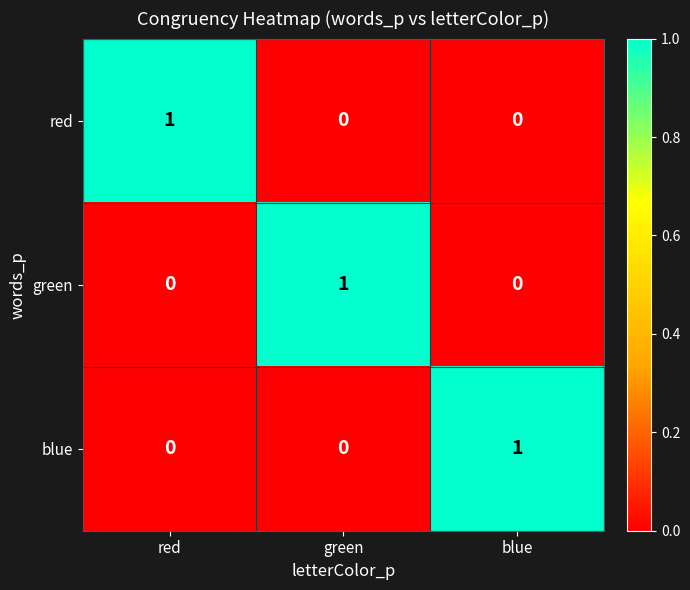

Is it true that blue equals 0 at green?

True